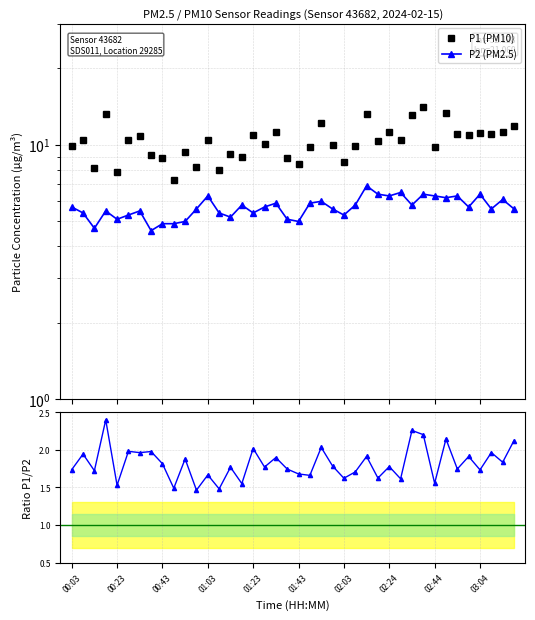

How many data points in P1 (PM10) are above 10?

22